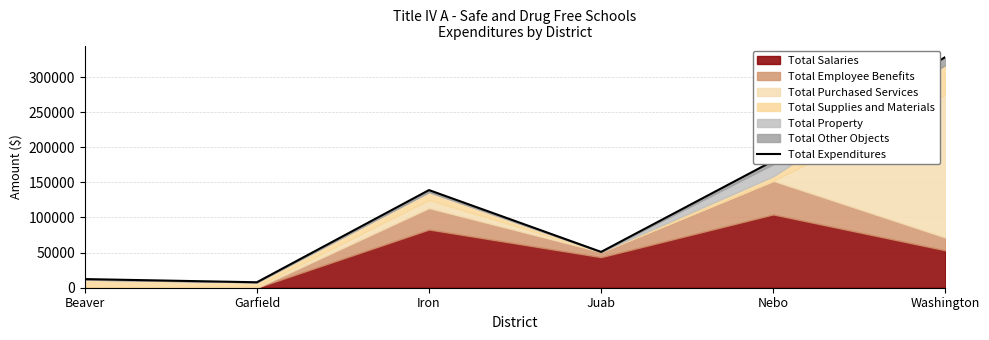

Where does the data first go above 139020?

Iron